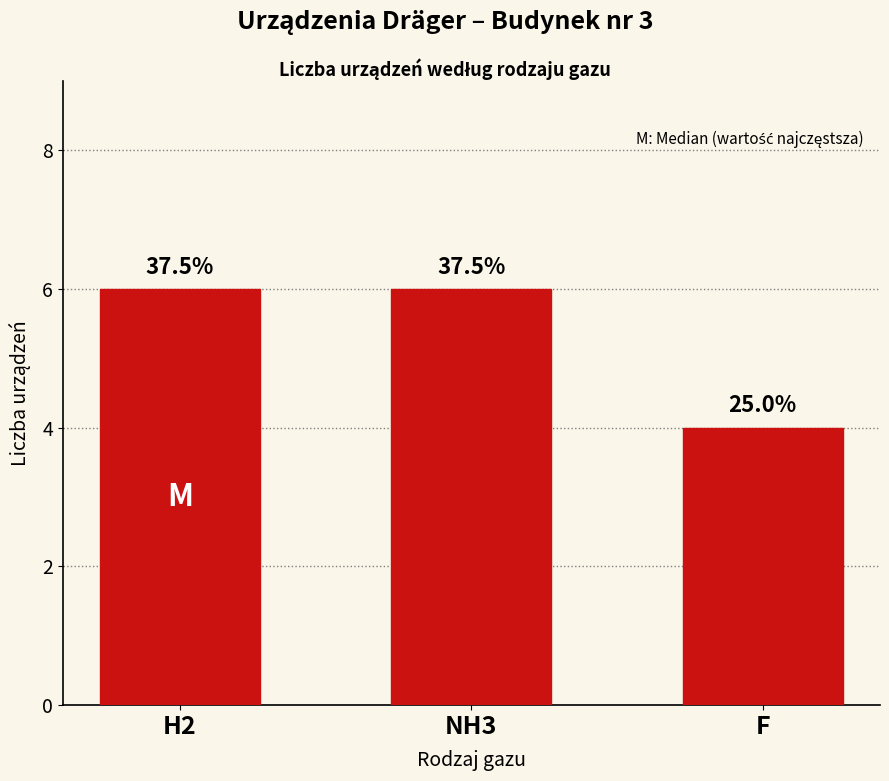

How many bars are there in total?

3